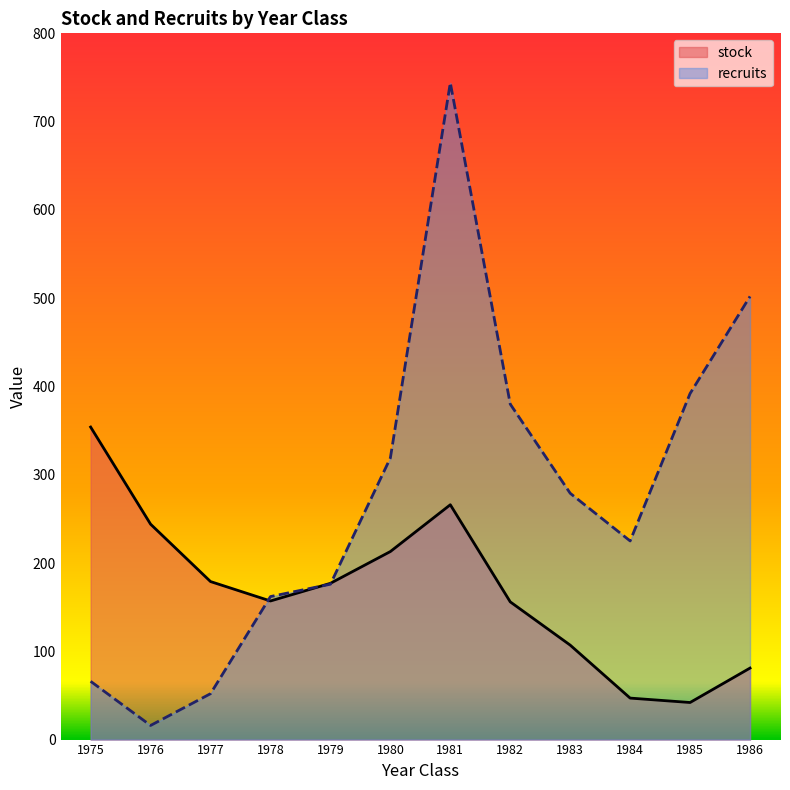

Reading right to left, list all the values displayed in this chart.

stock: 1986=81	1985=42	1984=47	1983=107	1982=156	1981=266	1980=213	1979=177	1978=157	1977=179	1976=244	1975=354
recruits: 1986=502	1985=392	1984=225	1983=279	1982=380	1981=744	1980=319	1979=176	1978=162	1977=52	1976=16	1975=66